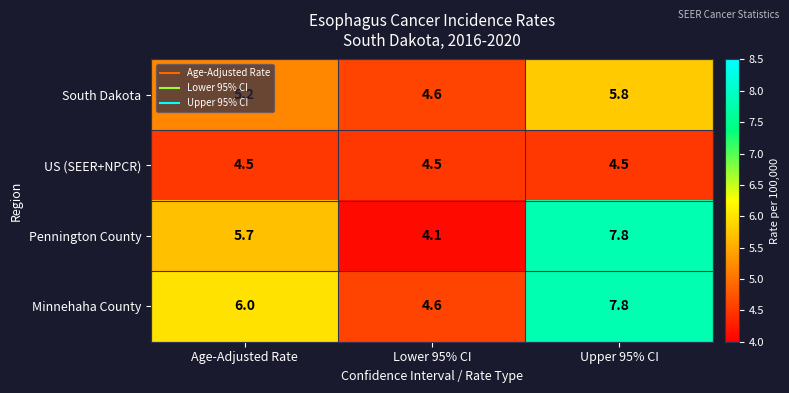

At which category is the sum across all series the highest?

Upper 95% CI